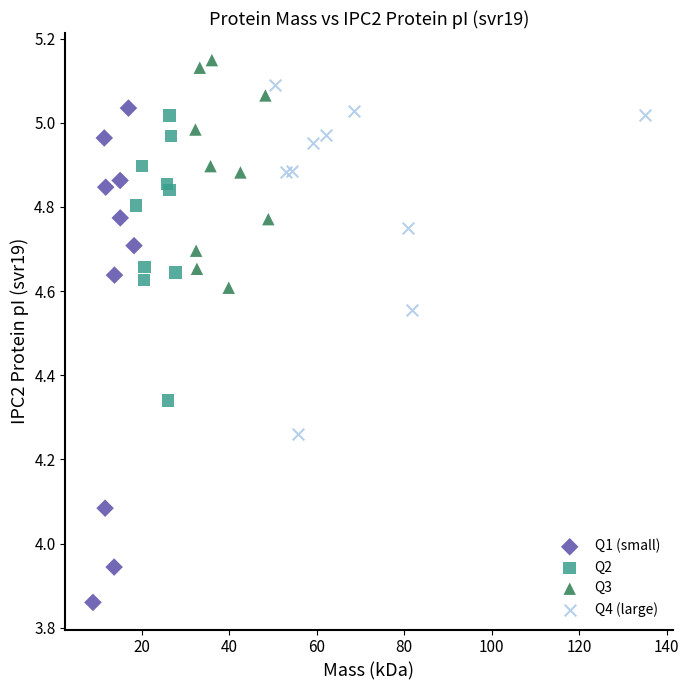

Which series contains the highest Y value?

Q3